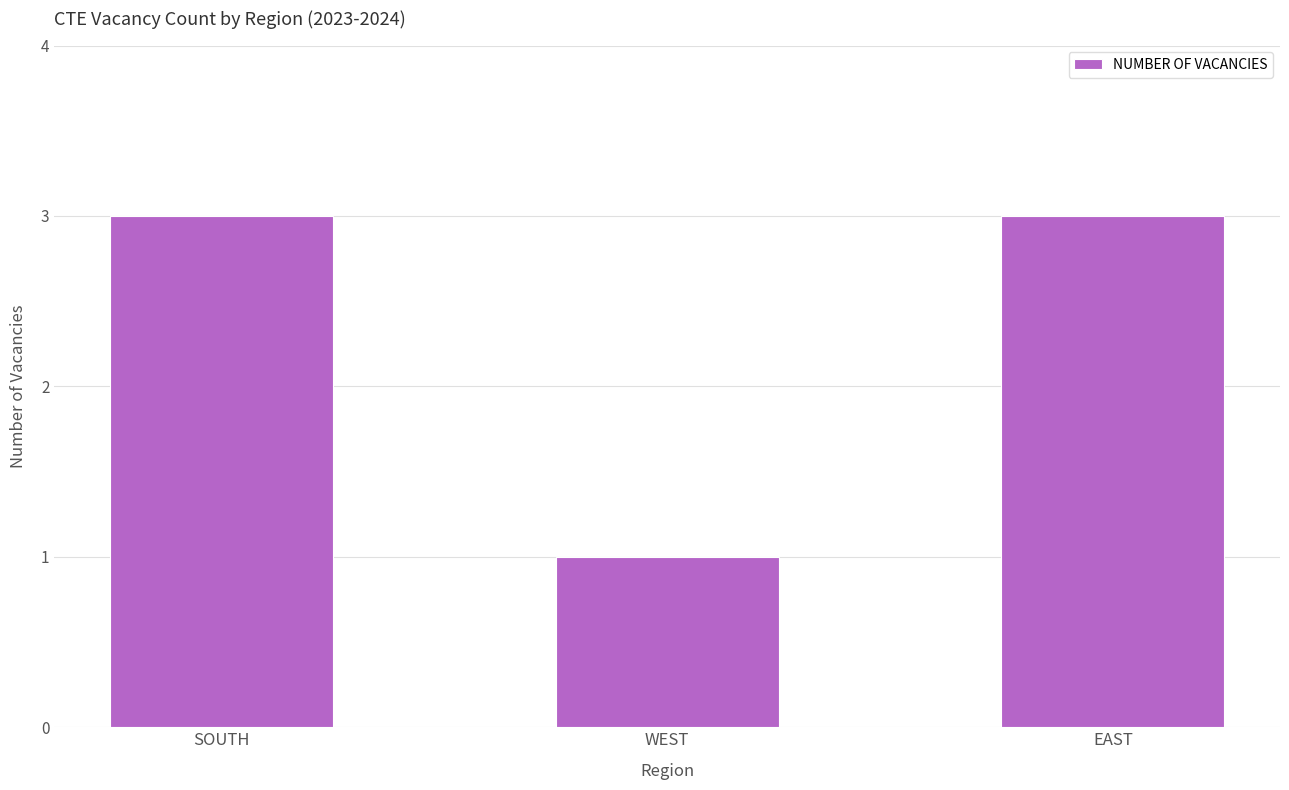

What is the difference between the maximum and minimum values?

2